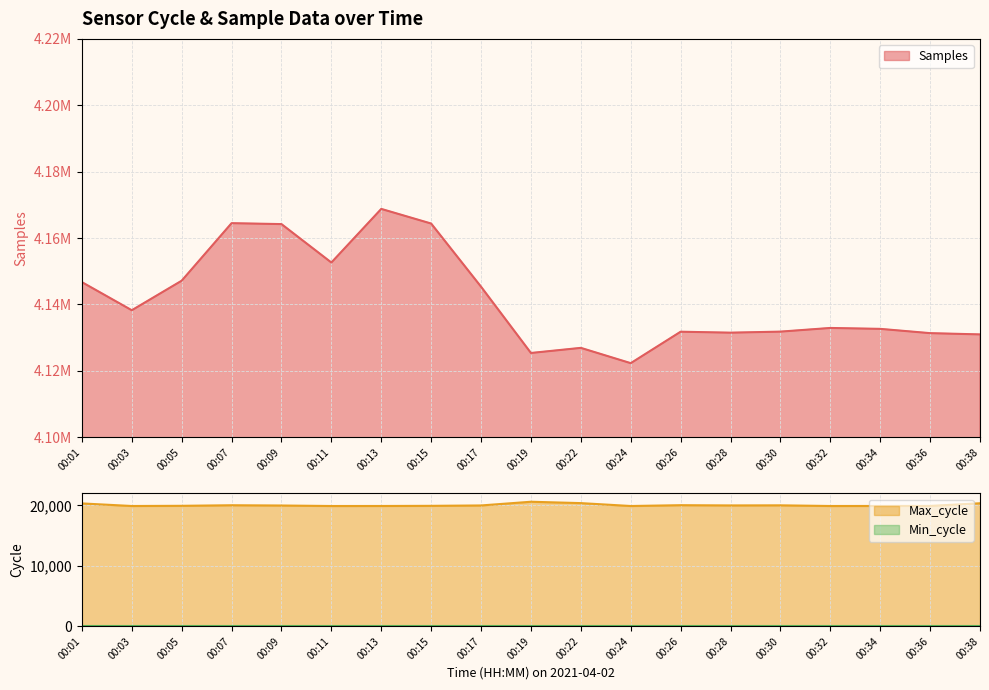

What is the lowest value of the Max_cycle series?

19909